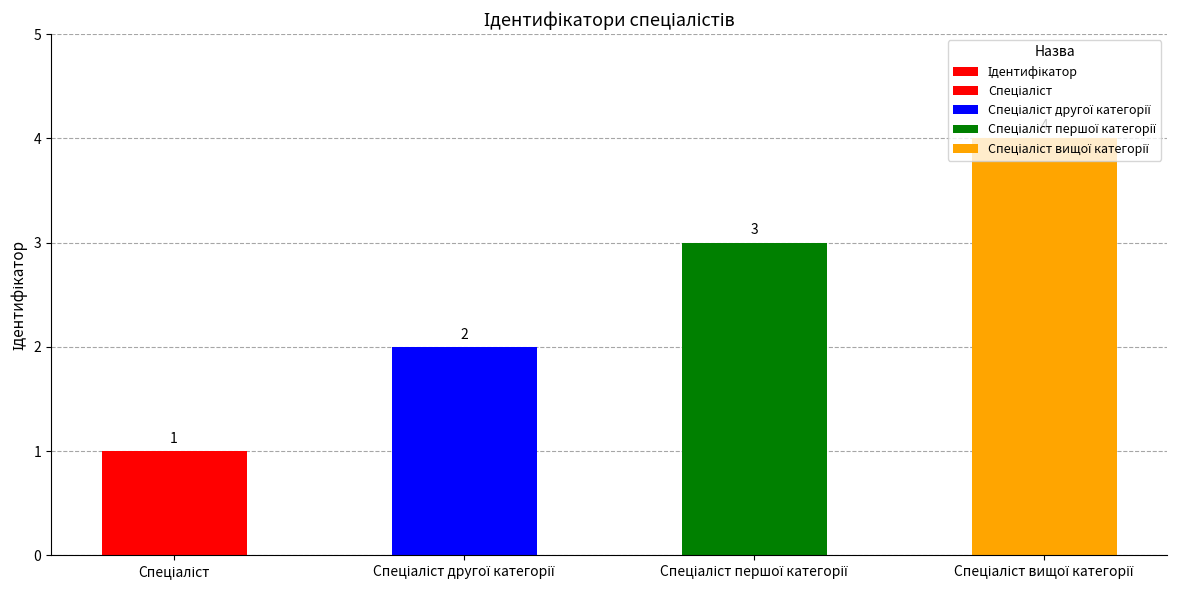

Is it true that the value at Спеціаліст is 1?

True